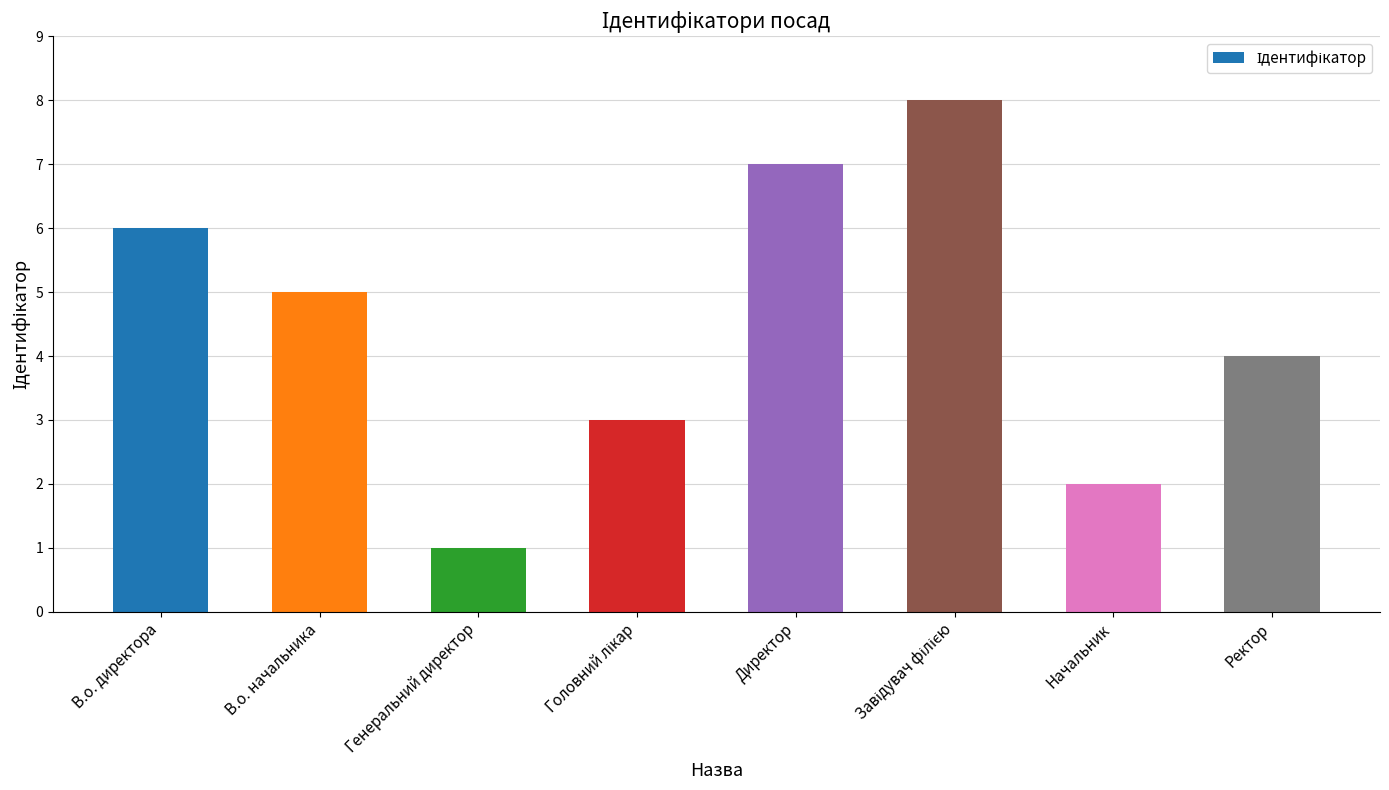

Reading left to right, what are all the values shown in this chart?

6	5	1	3	7	8	2	4